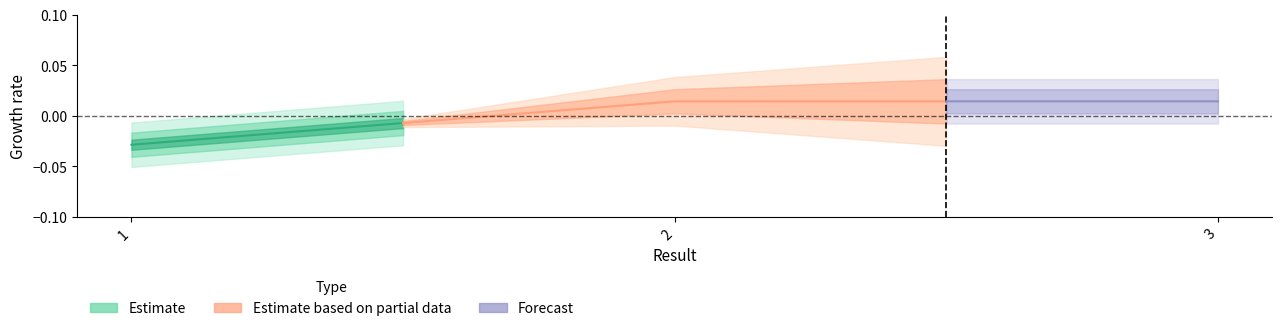

Does the chart have visible grid lines?

No